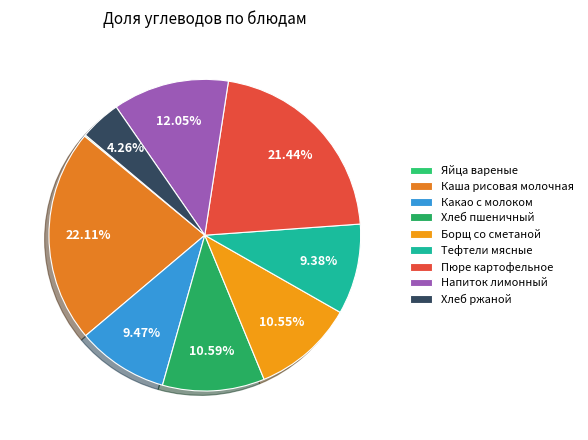

Is there a majority slice in this chart?

No